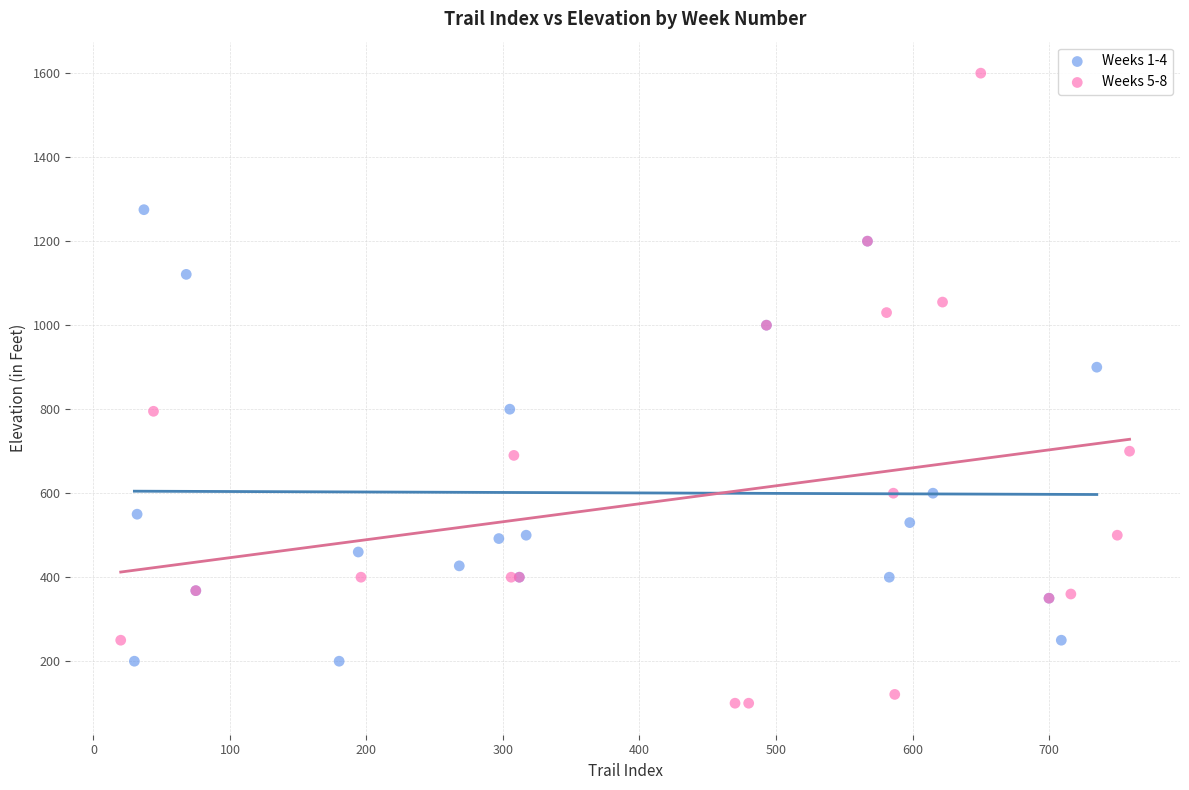

Which series has the widest spread of Y values?

Weeks 5-8